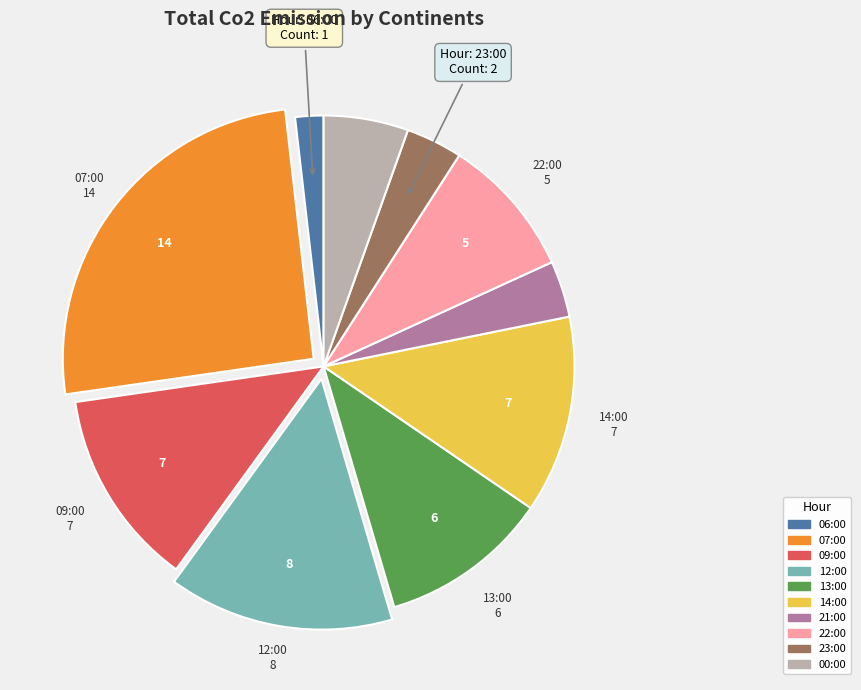

The 00:00 slice represents 5% of the pie. True or false?

True